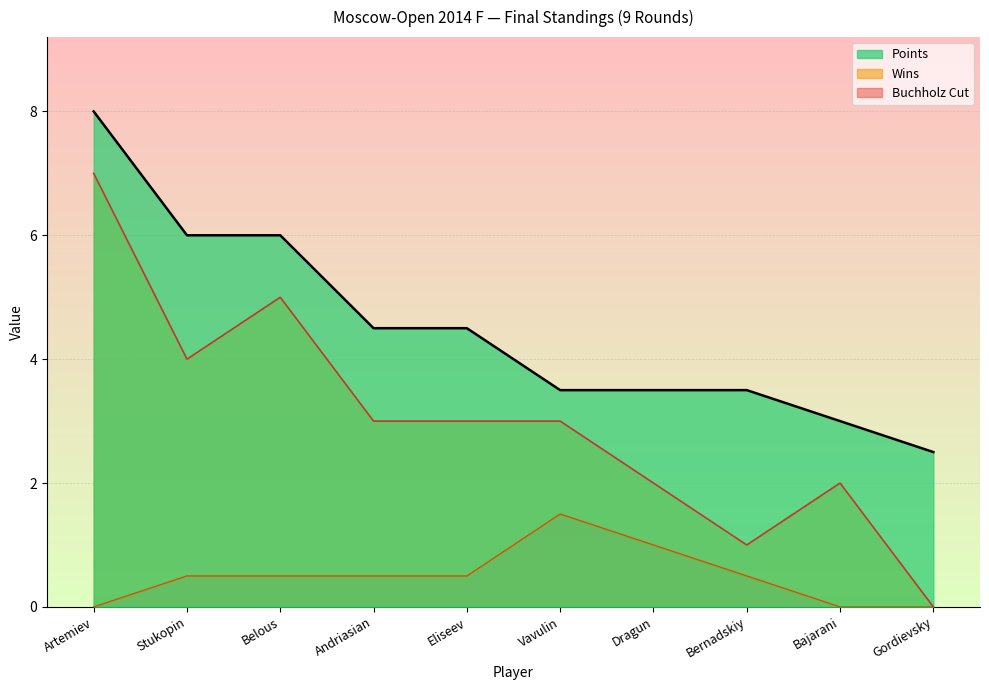

List the series in order of their peak value, highest first.

Points, Wins, Buchholz Cut